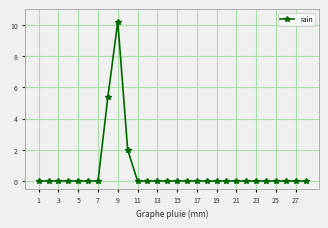

What is the average value?

0.6